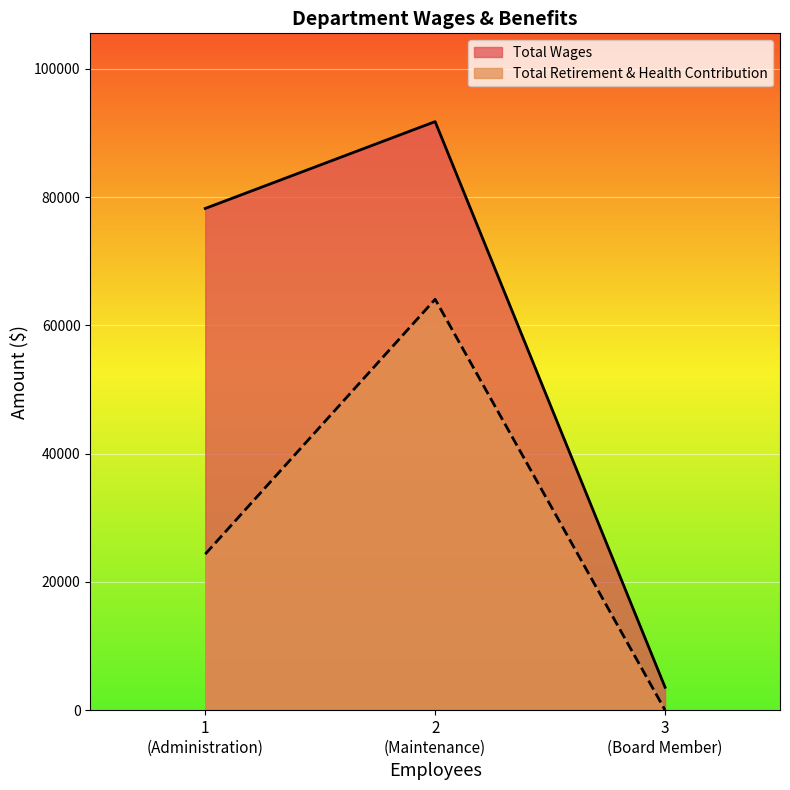

What is the difference between the maximum and minimum values in the Total Retirement & Health Contribution series?

64072